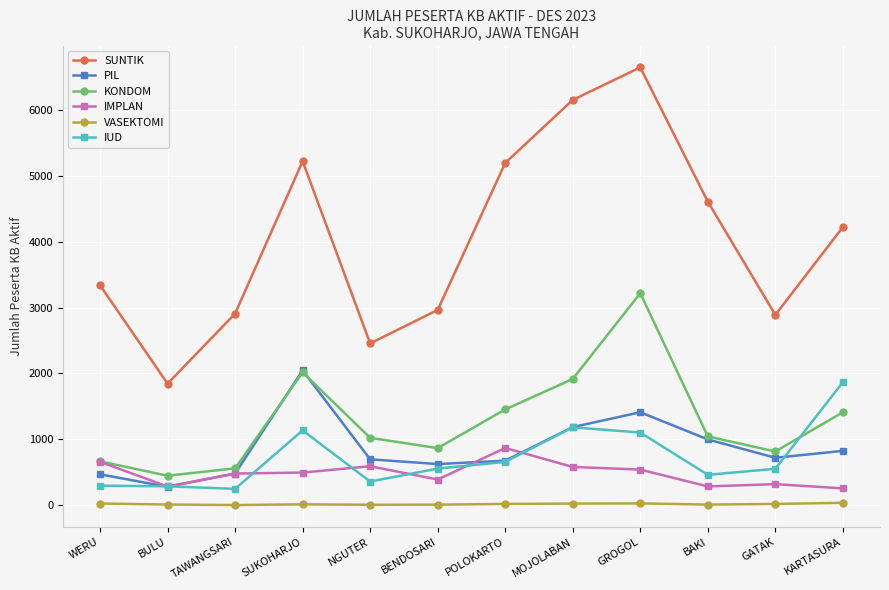

True or false: VASEKTOMI and SUNTIK cross at least once.

False